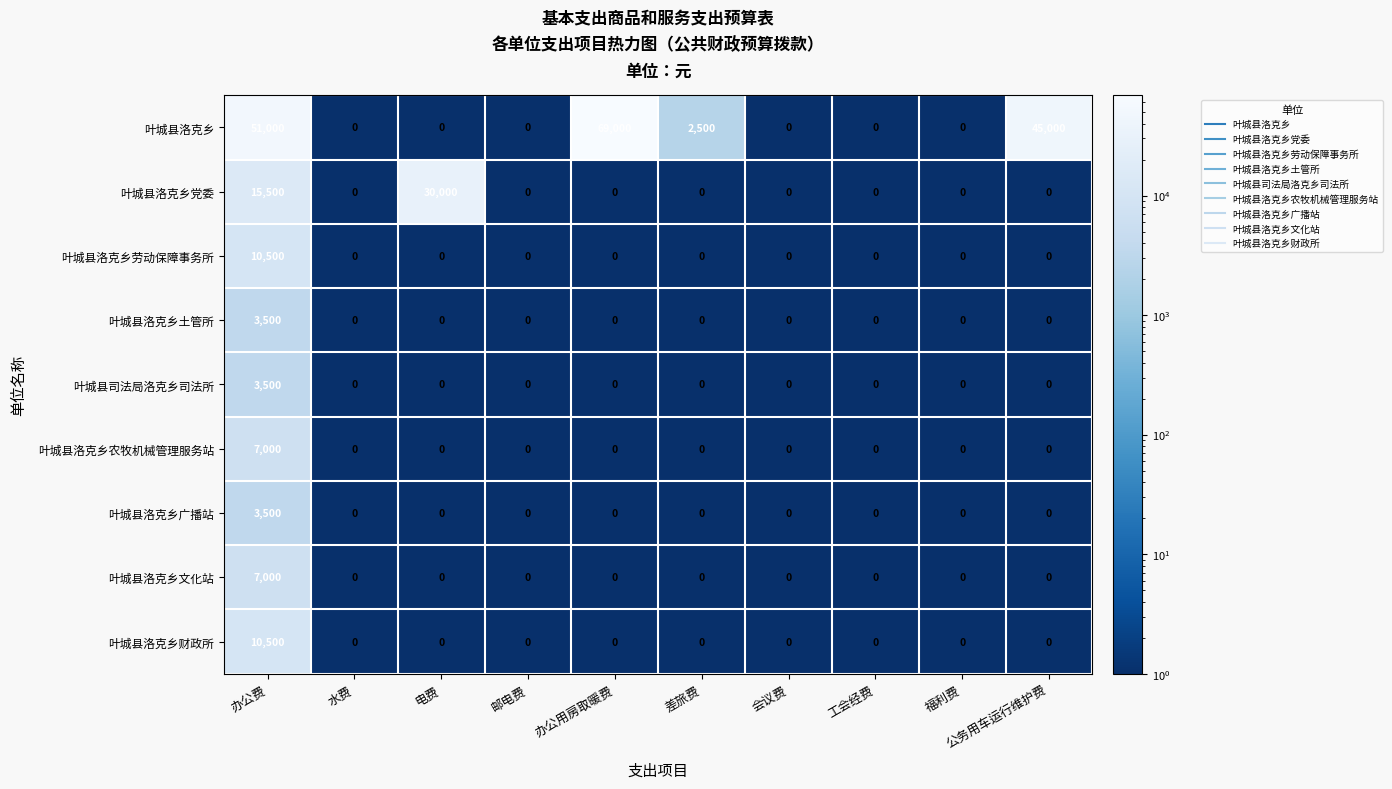

What is the difference between the maximum and minimum values in the 叶城县洛克乡财政所 series?

10500